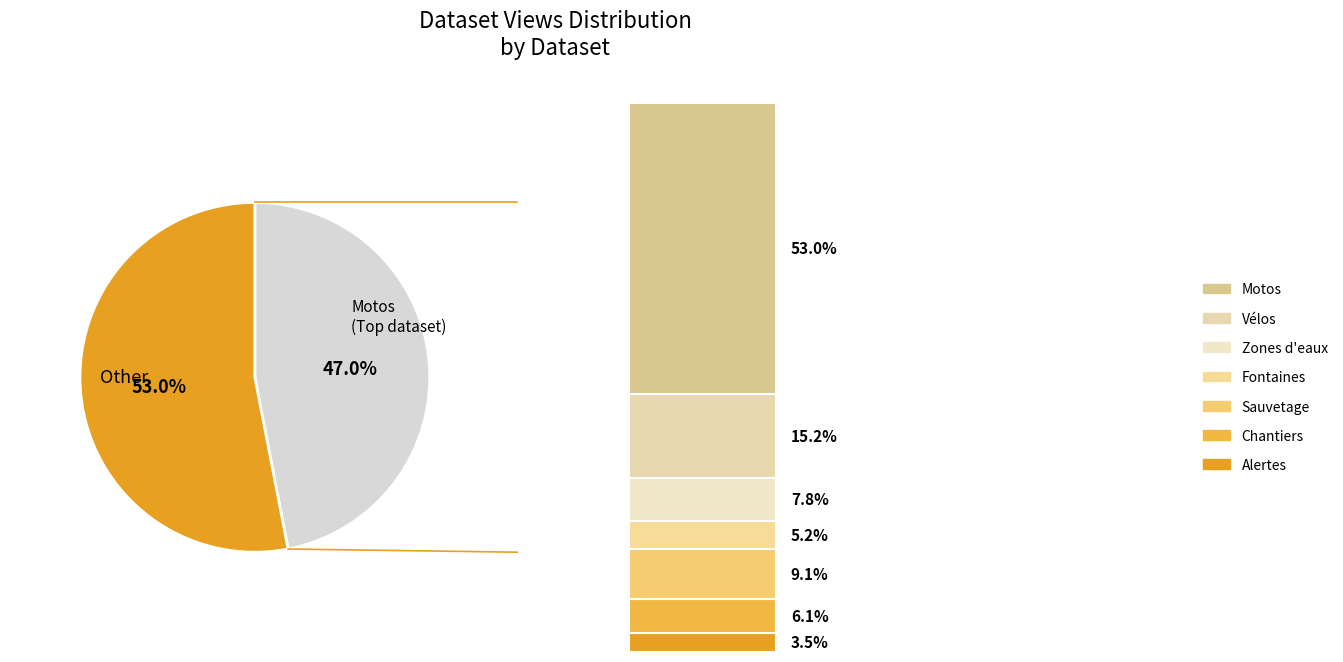

Is the sum of mobilite-emplacement-pour-motos and eaux-zones-deaux greater than half?

Yes